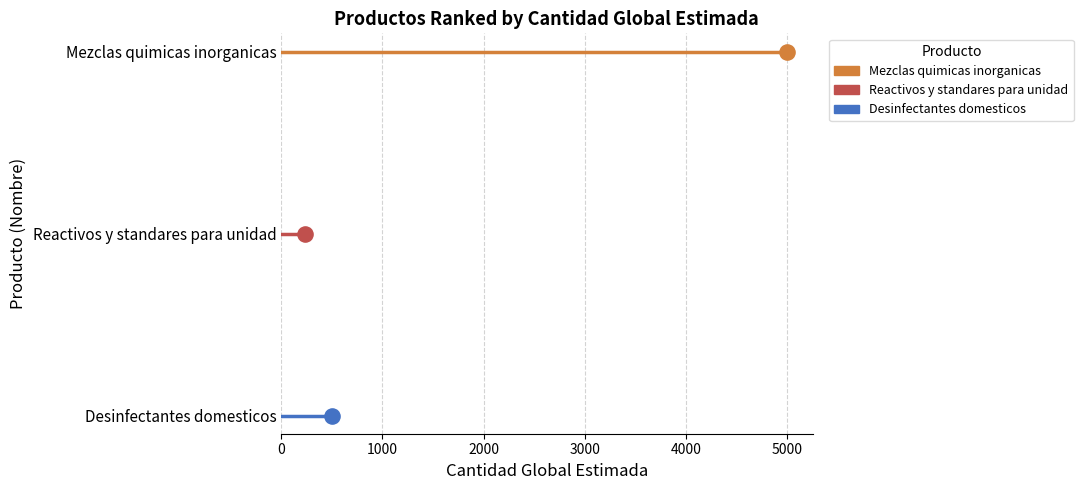

What are all the series names shown in the legend?

Mezclas quimicas inorganicas, Reactivos y standares para unidad, Desinfectantes domesticos